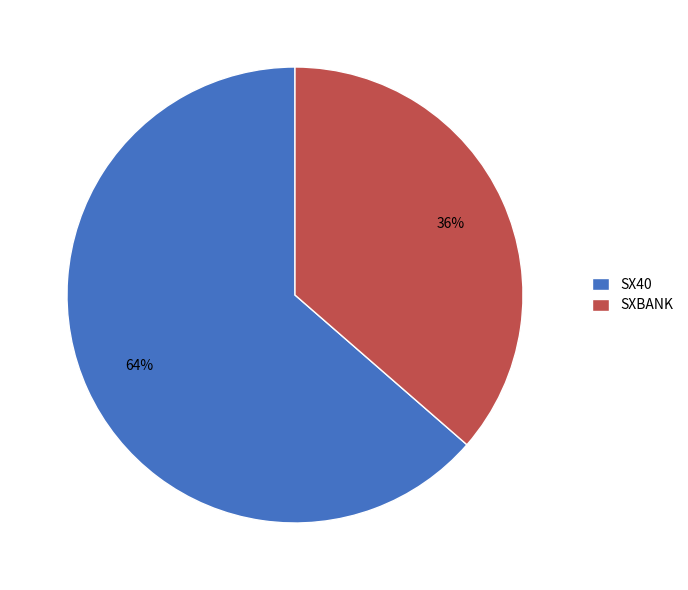

How many slices are in this pie chart?

2